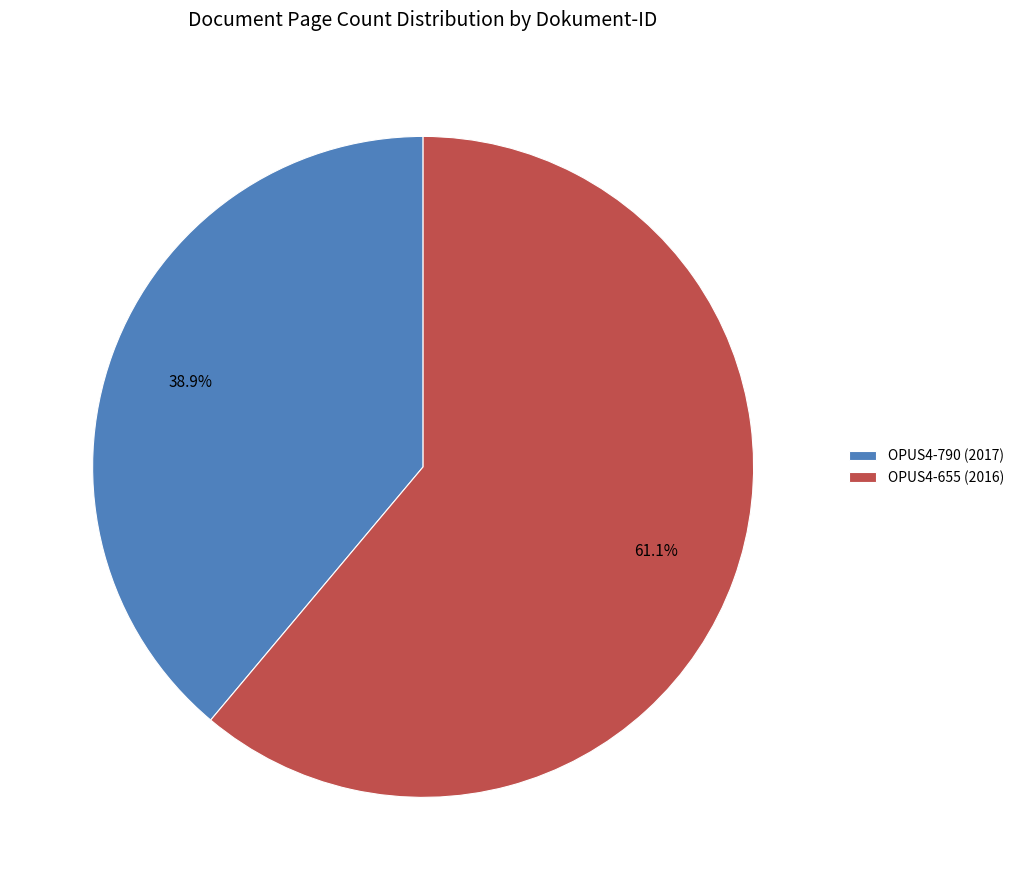

How many slices are in this pie chart?

2